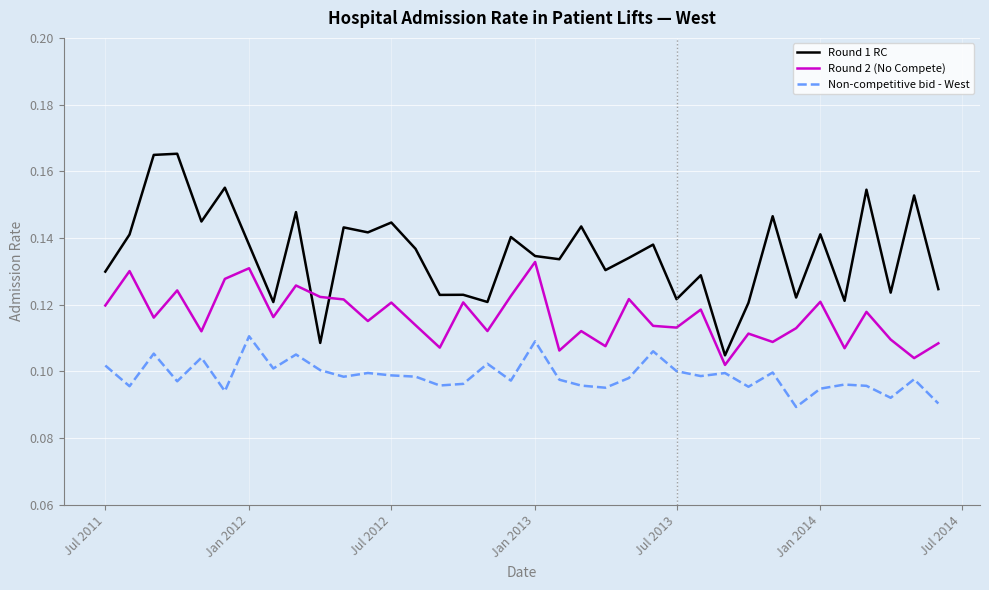

List the series in order of their overall mean, lowest first.

Non-competitive bid - West, Round 2 (No Compete), Round 1 RC